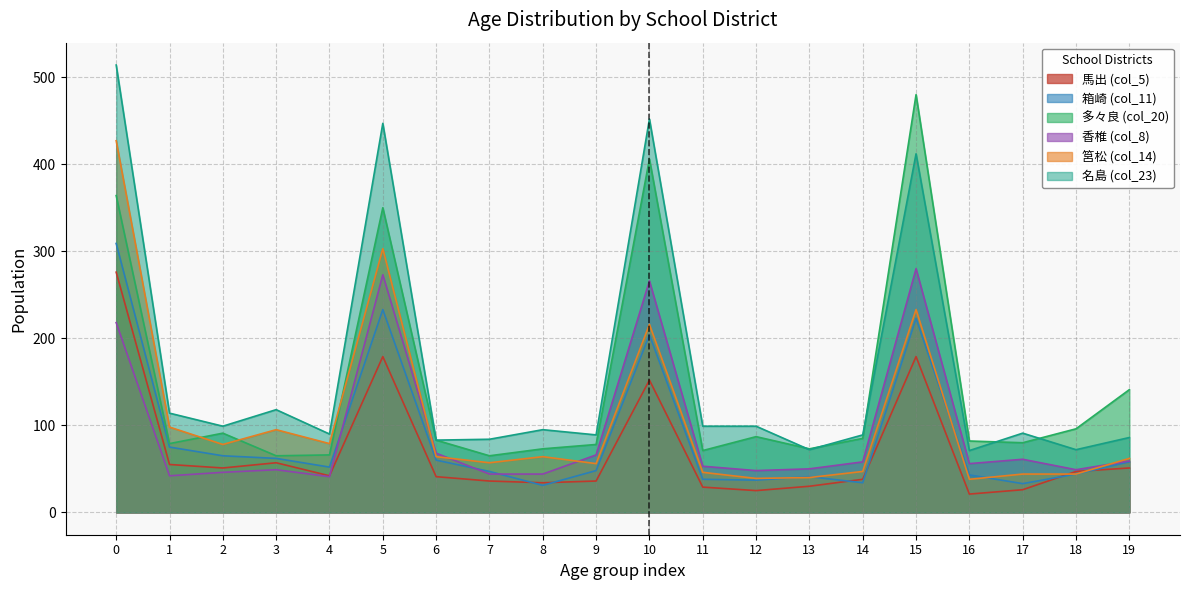

True or false: 箱崎 (col_11) and 多々良 (col_20) cross at least once.

False